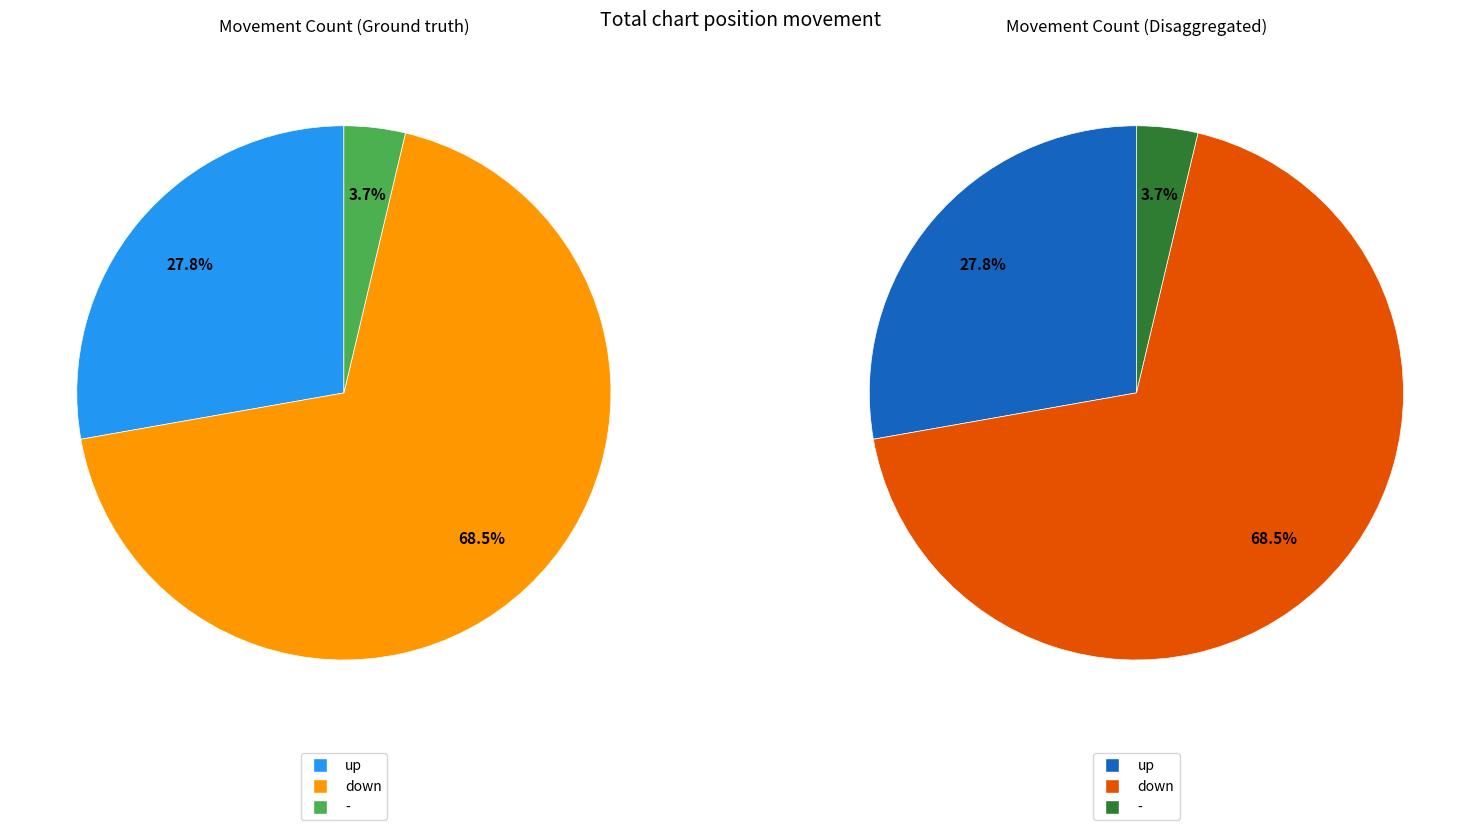

Which has a higher value, down or -?

down